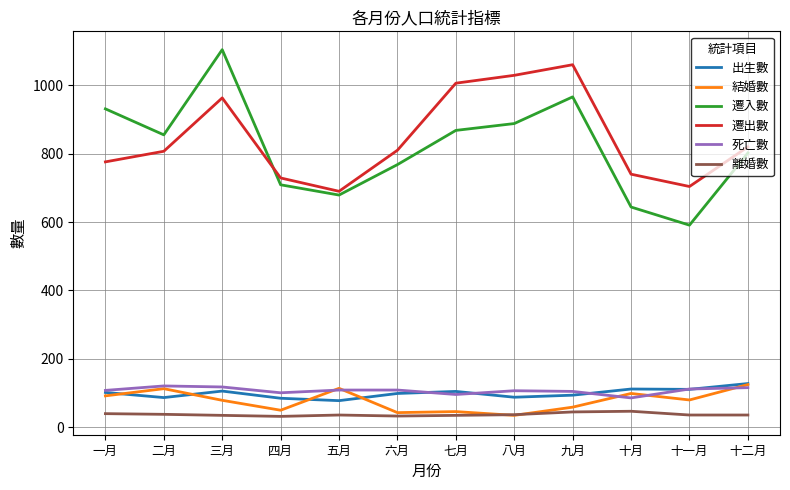

Does the chart have visible grid lines?

Yes